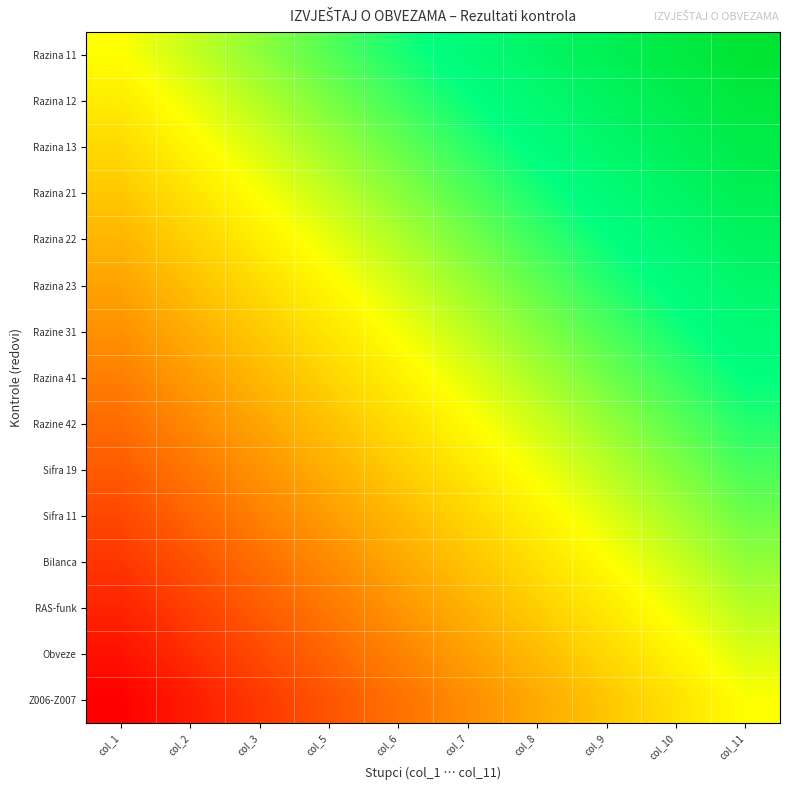

Rank the series at col_3 from lowest to highest value.

Z006-Z007, Obveze, RAS-funk, Bilanca, Sifra 11, Sifra 19, Razine 42, Razina 41, Razine 31, Razina 23, Razina 22, Razina 21, Razina 13, Razina 12, Razina 11